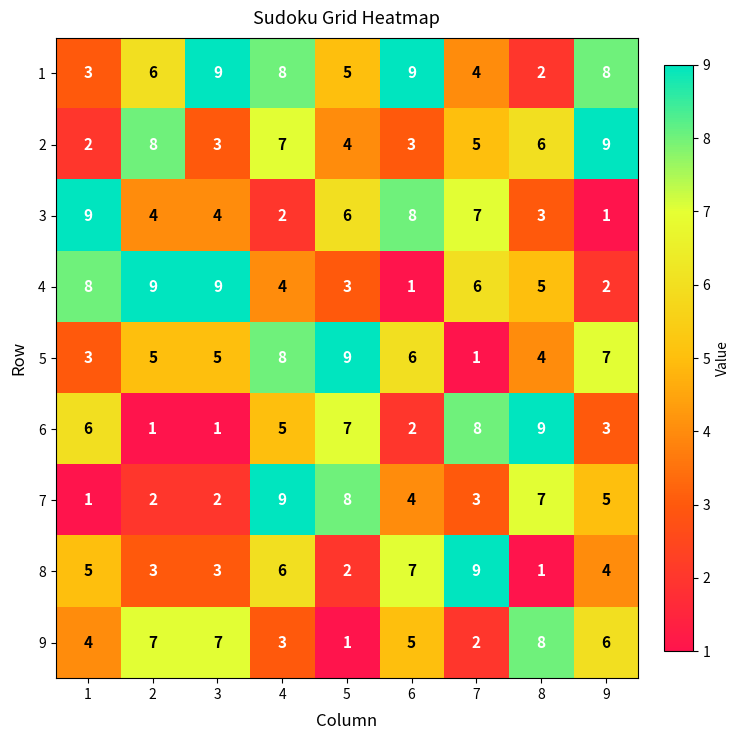

What is the difference between the highest and lowest values at 3?

8